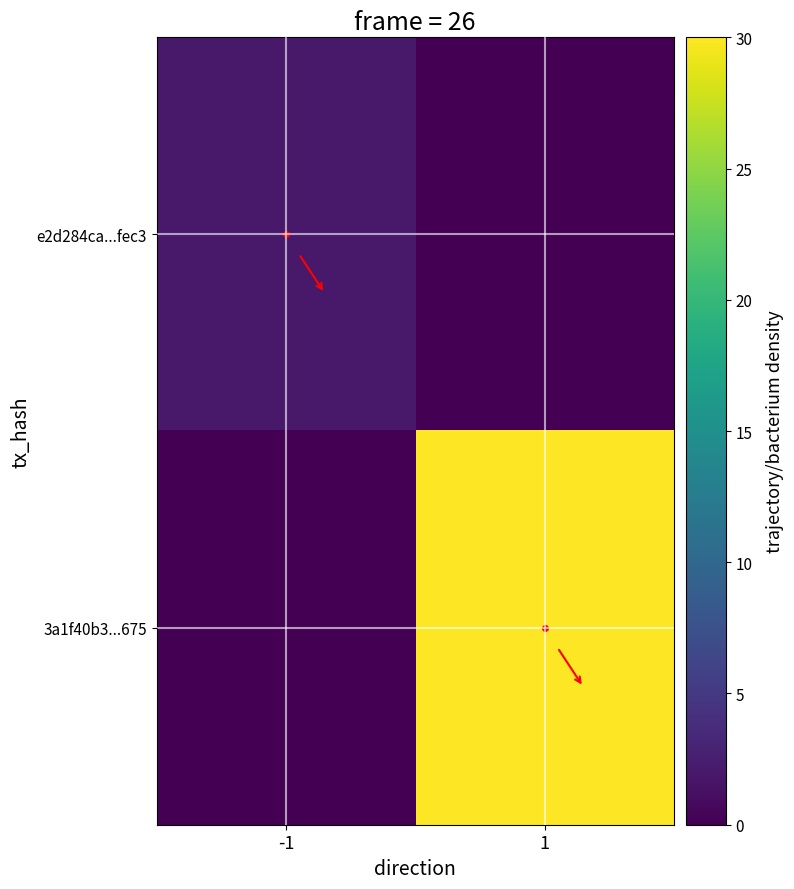

What is the total value across all series at -1?

2